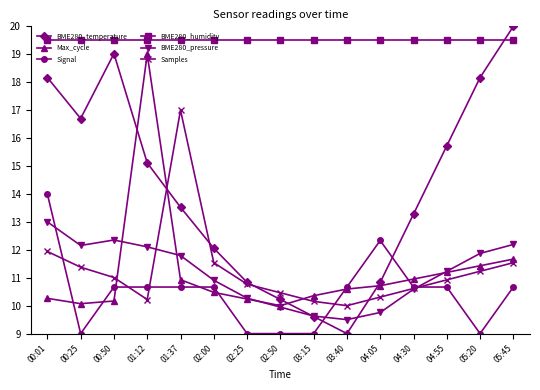

Is it true that Samples equals 5.7 at 01:37?

False